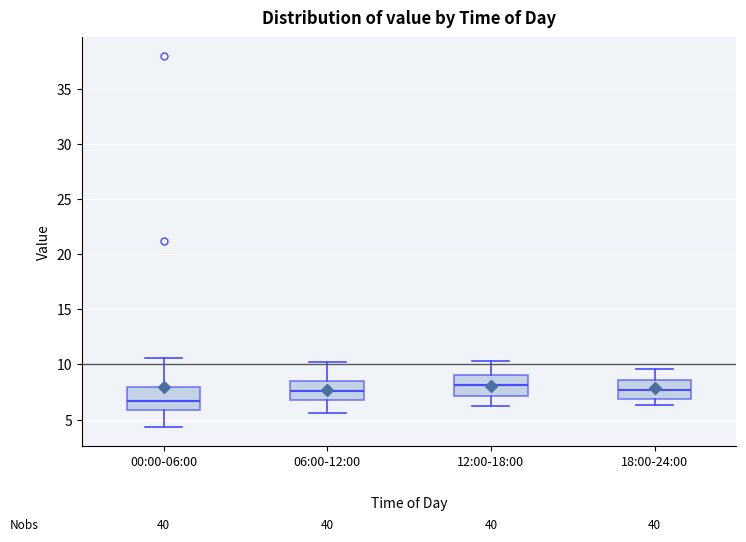

Where is the upper edge of the box for 12:00-18:00 on the y-axis? The values are not printed on the chart, so give them approximately, as read against the axis.

9.0